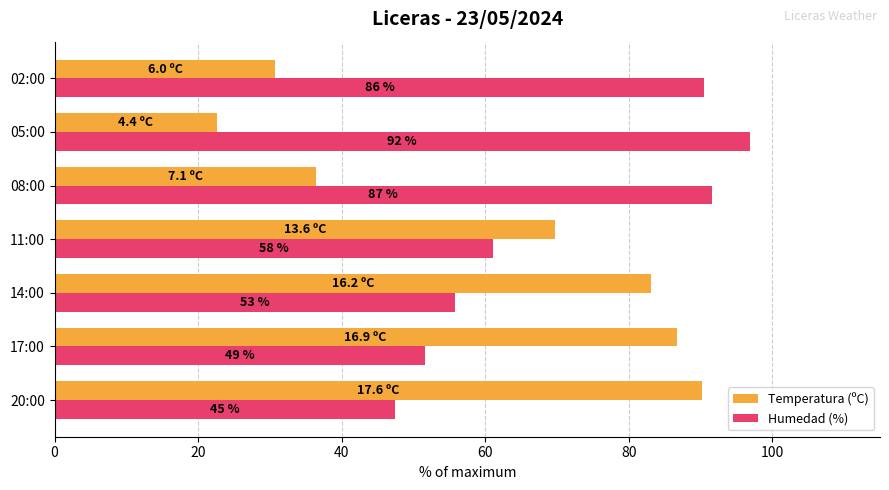

Rank the series by their maximum value, from lowest to highest.

Temperatura (ºC), Humedad (%)